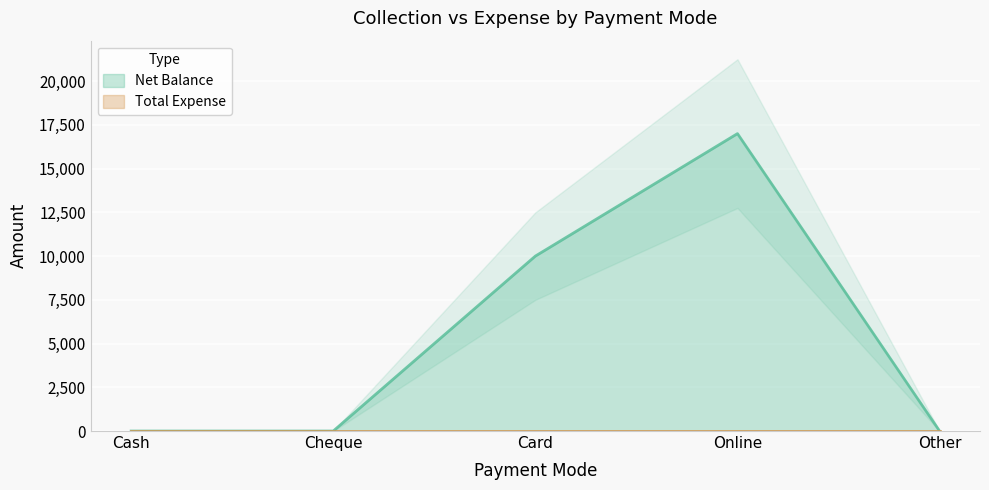

How many points are higher than both their immediate neighbors (excluding endpoints)?

1